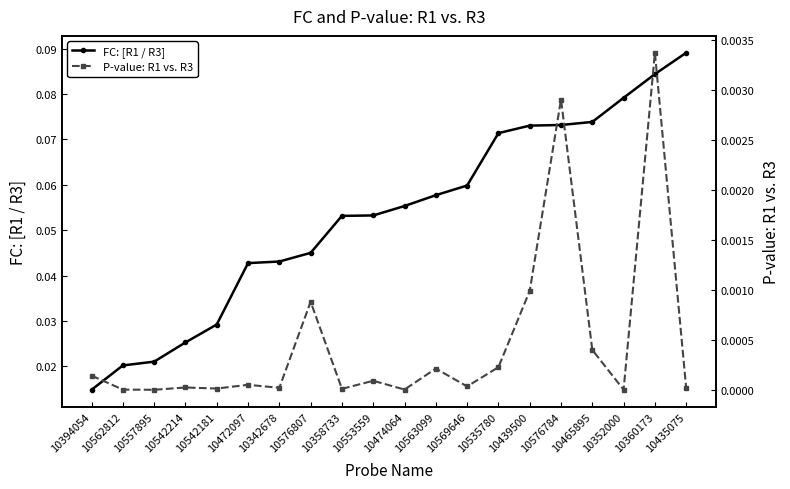

True or false: P-value: R1 vs. R3 and FC: [R1 / R3] cross at least once.

False